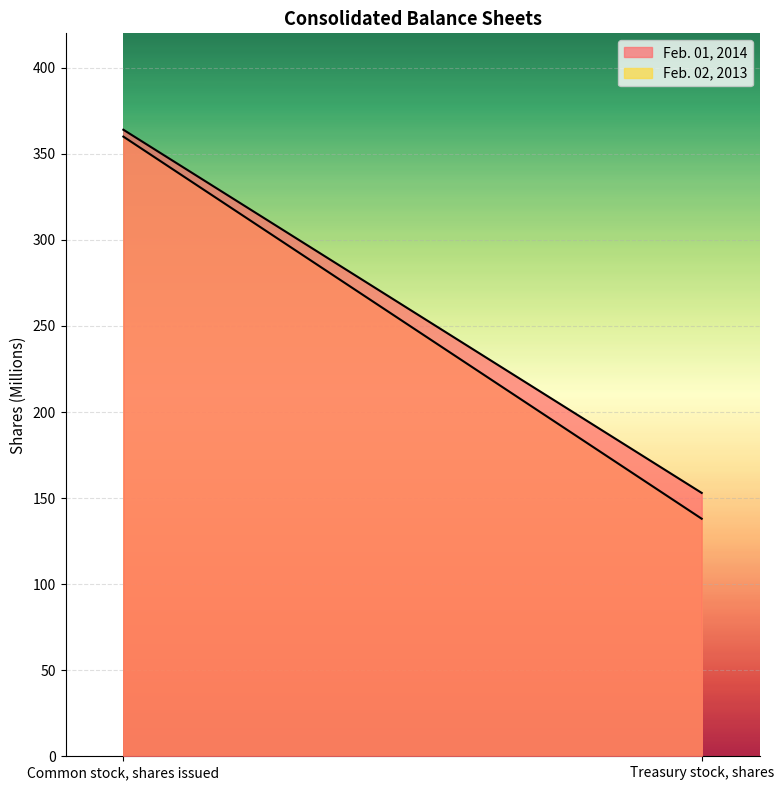

What value does the Feb. 02, 2013 series have at Treasury stock, shares, to the nearest 50?

150